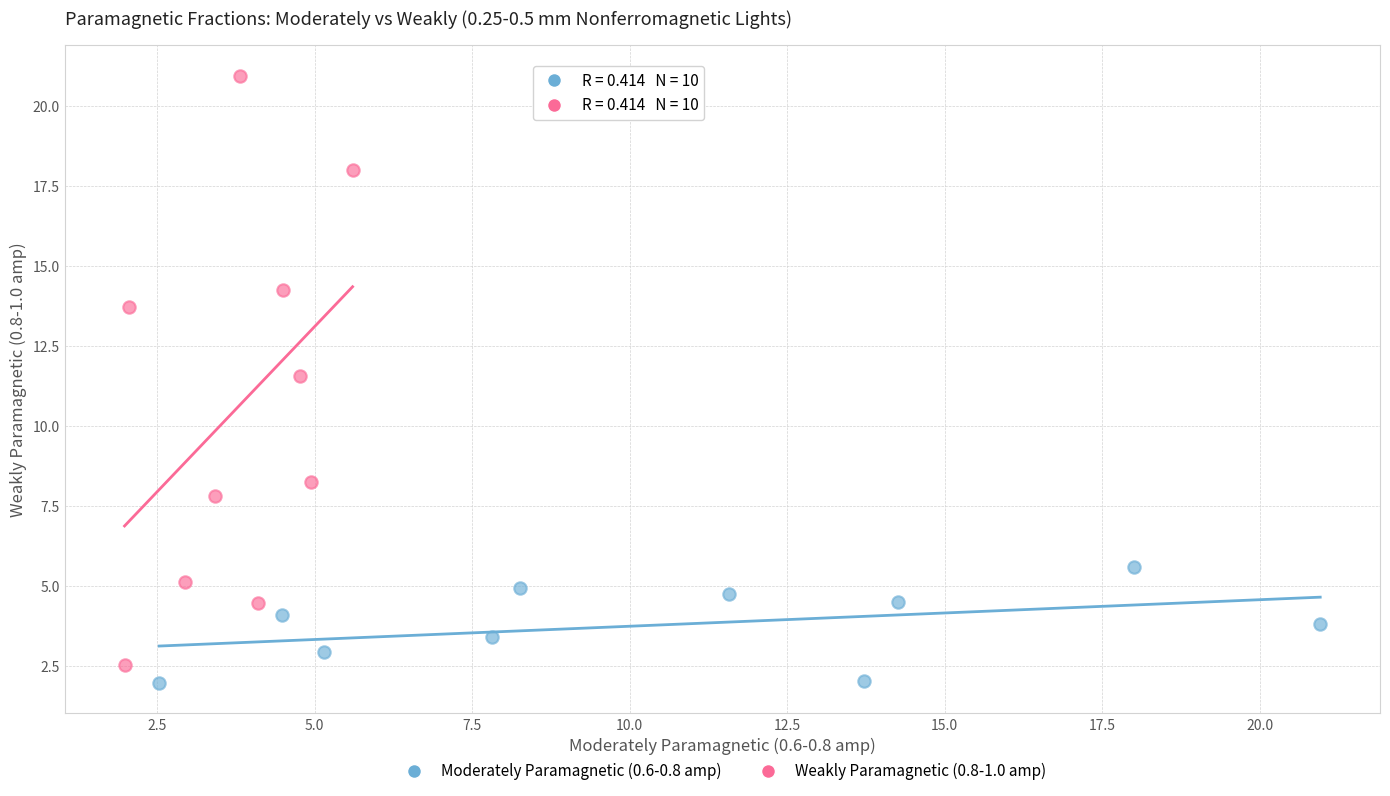

Which series has the widest spread of Y values?

Weakly Paramagnetic (0.8-1.0 amp)